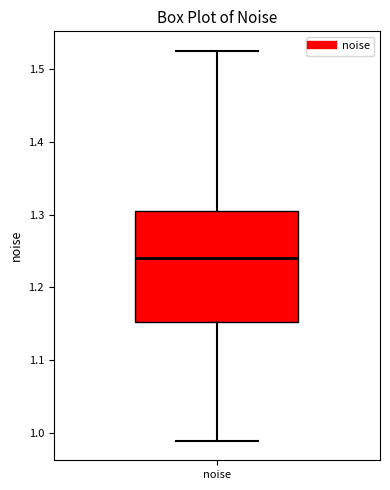

Transcribe this box plot: give where the median line is, the range the box spans, and where the two whiskers end, as read against the y-axis. The values are not printed on the chart, so give them approximately, as read against the axis.

median 1.24, box 1.15 to 1.31, whiskers 0.99 to 1.52